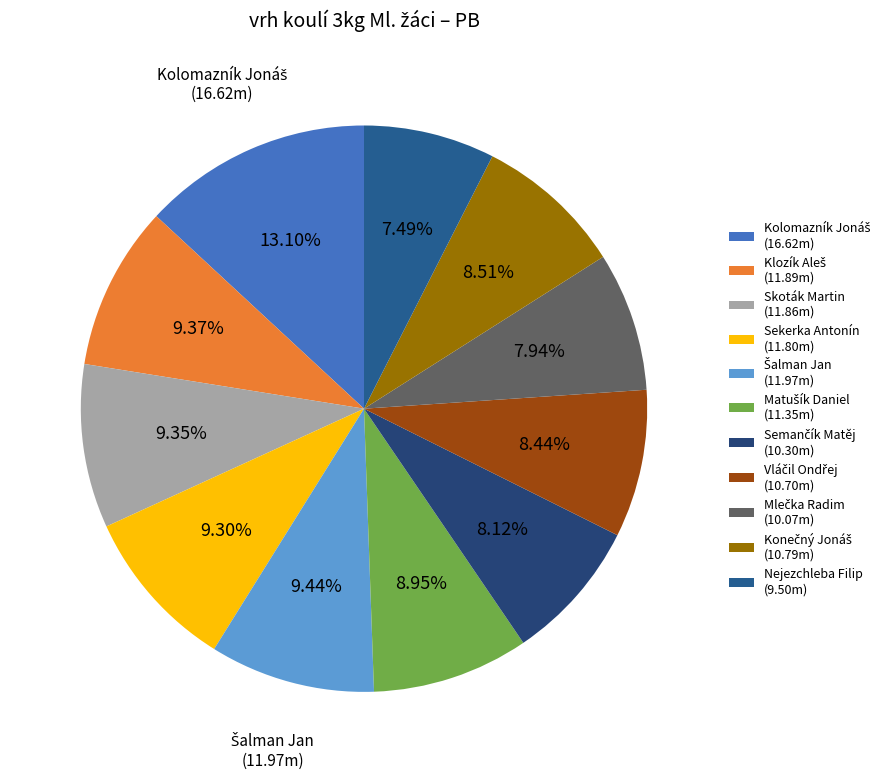

What percentage is the Nejezchleba Filip slice, to the nearest percent?

7%